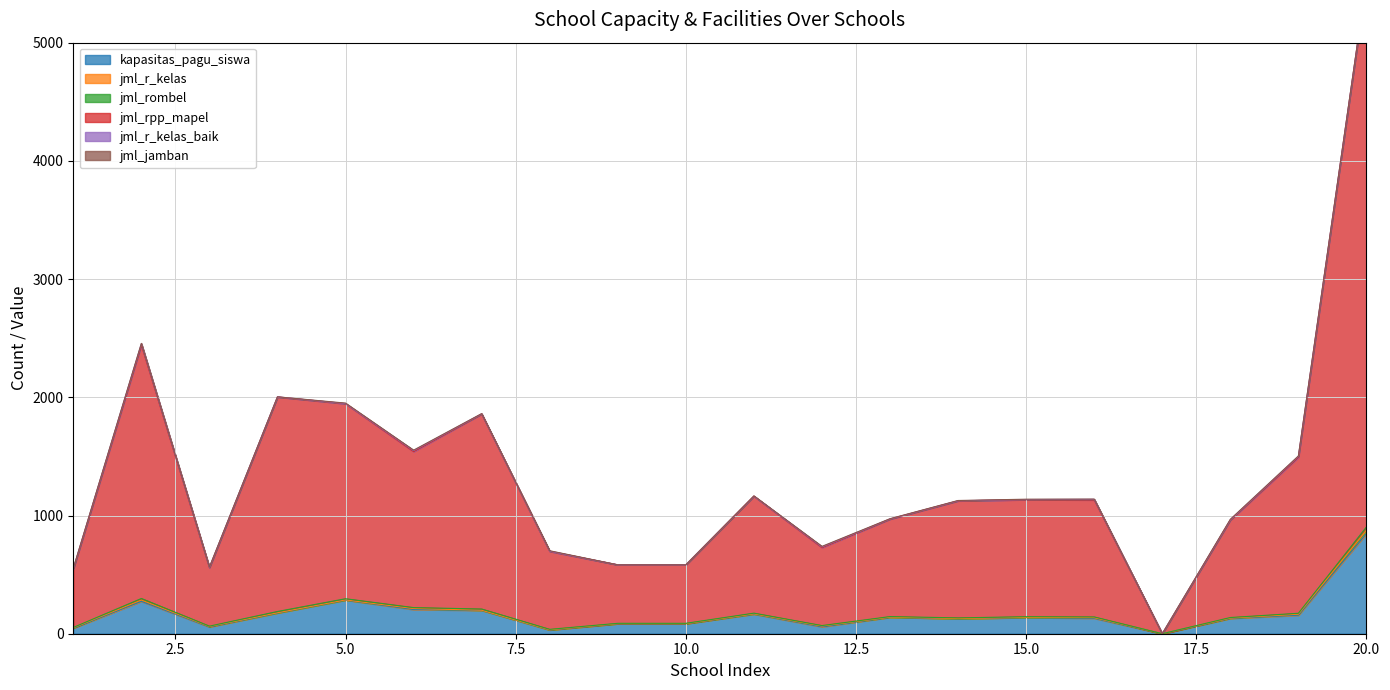

What is the highest value of the kapasitas_pagu_siswa series?

847